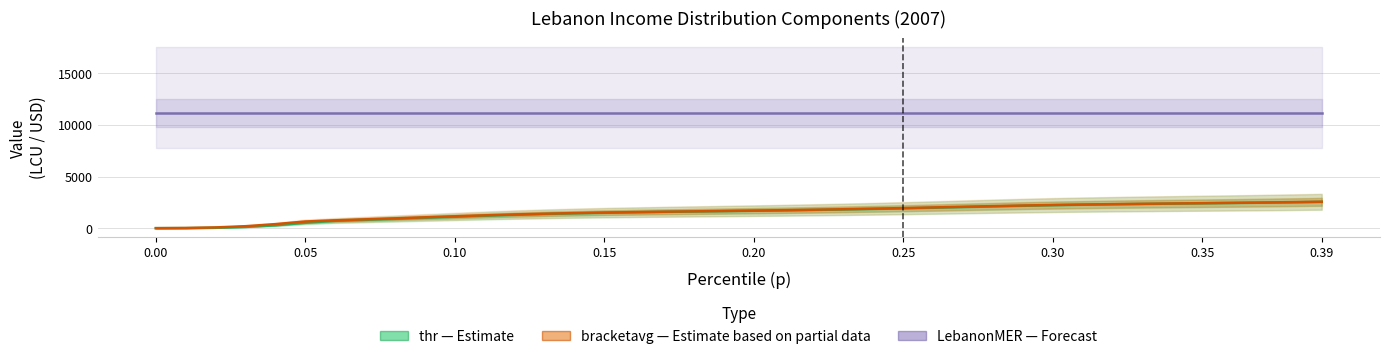

Where does the thr (Estimate) series first go above 1685?

0.20